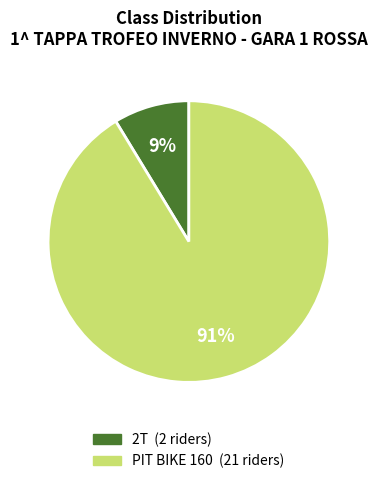

Rank the categories by value from highest to lowest.

PIT BIKE 160, 2T